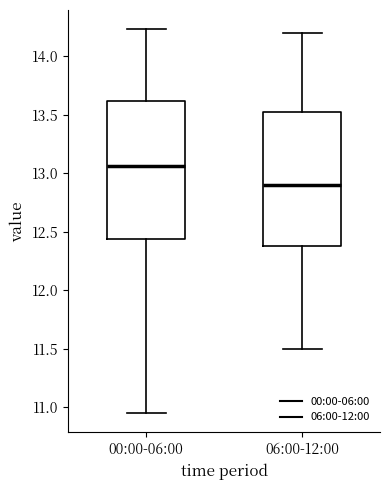

Reading left to right, read every box against the y-axis: the position of its median line, the range the box covers, and the ends of its whiskers. The values are not printed on the chart, so give them approximately, as read against the axis.

00:00-06:00: median 13.05, box 12.45 to 13.60, whiskers 10.95 to 14.25
06:00-12:00: median 12.90, box 12.40 to 13.55, whiskers 11.50 to 14.20